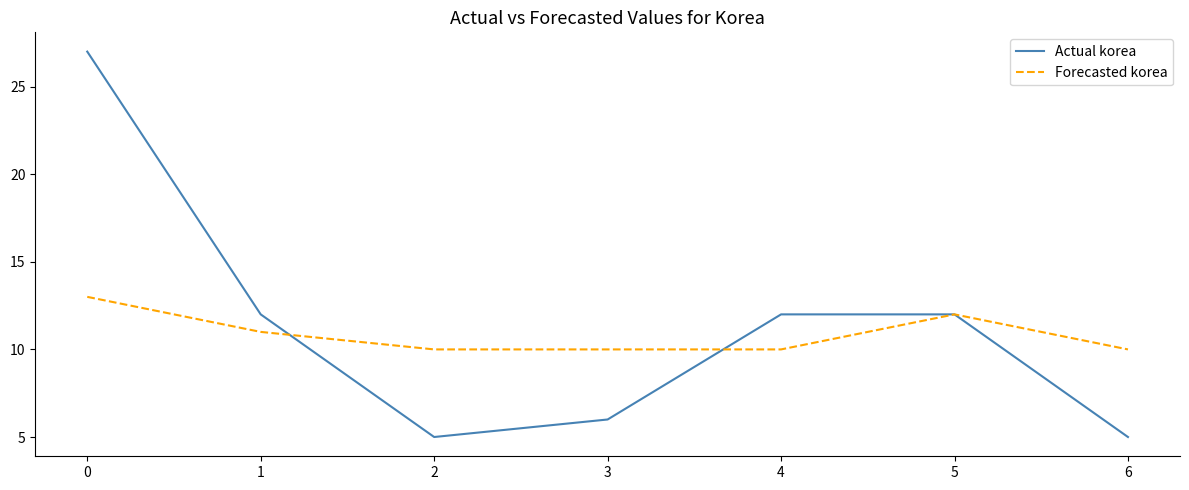

Which series has the largest total across all categories?

Actual korea